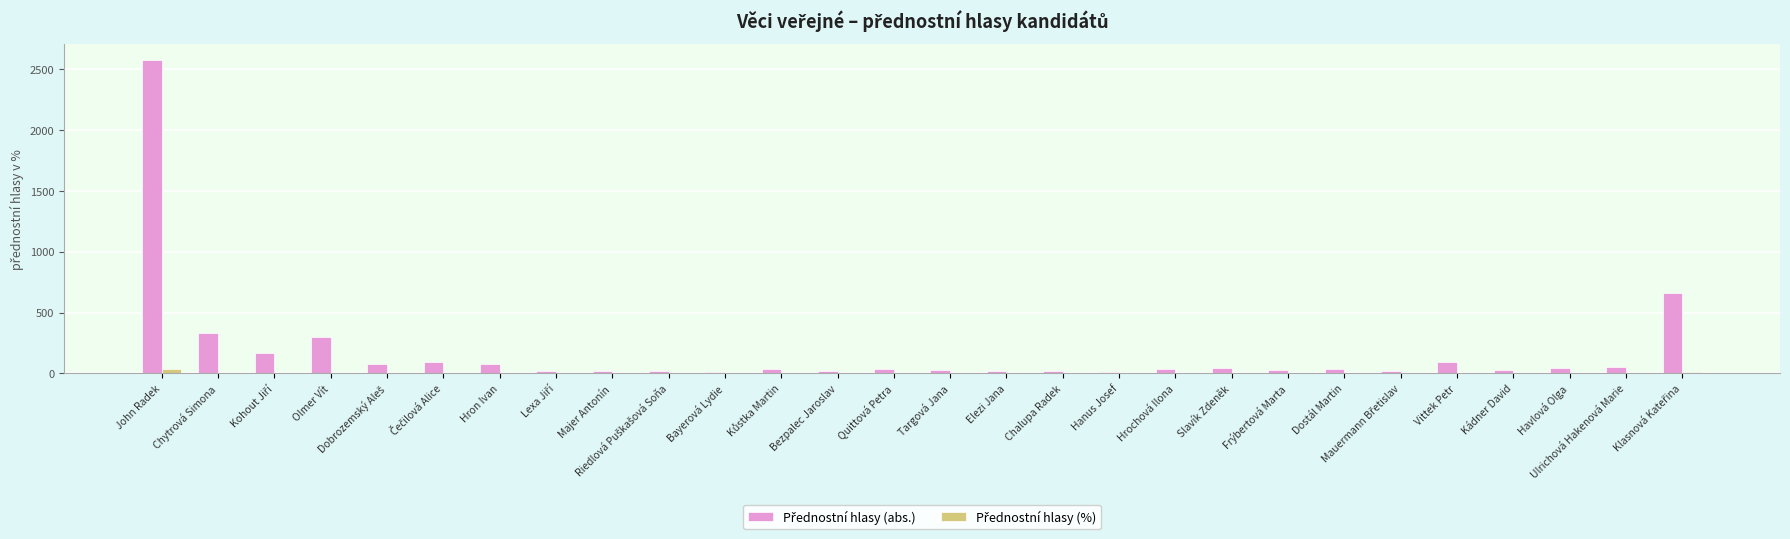

At which category is the sum across all series the highest?

John Radek